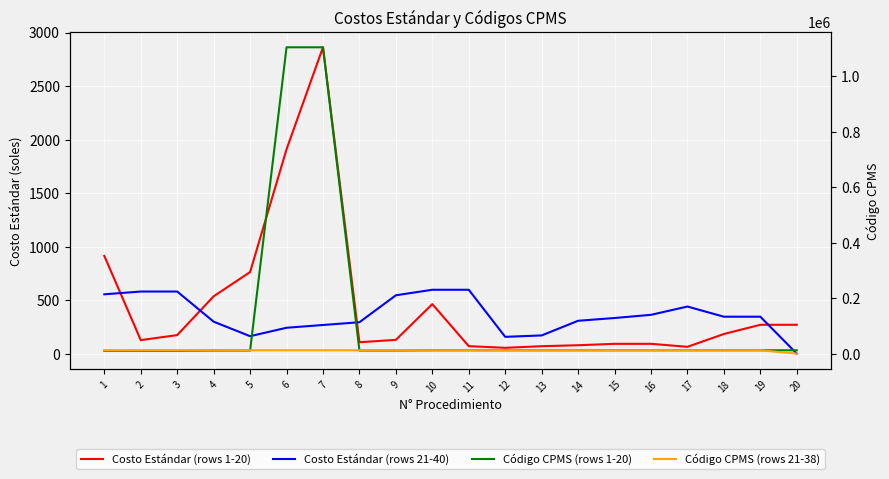

What is the sum of all Código CPMS (rows 1-20) values?

2414819.0